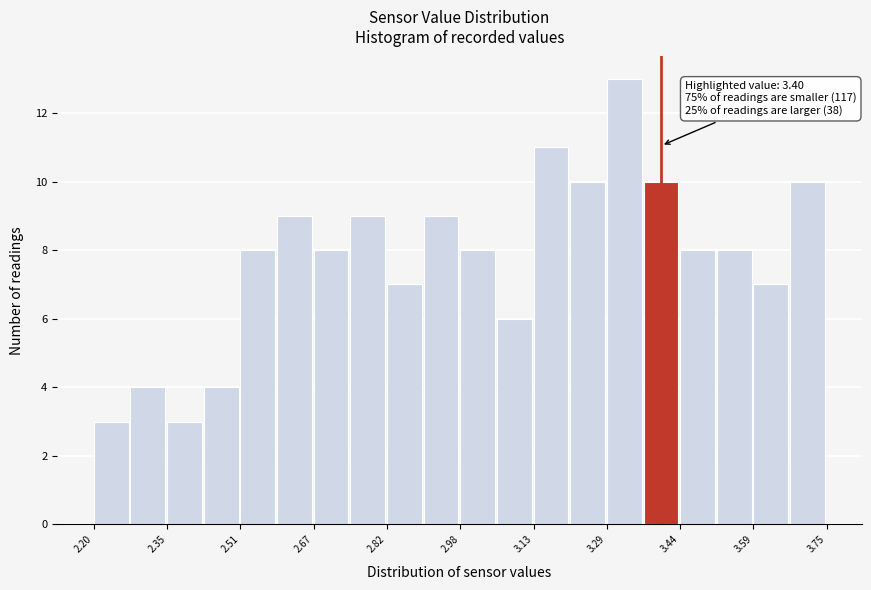

Around what value on the x-axis is the tallest bar? Give the approximate position of its centre, as read against the axis.

3.32